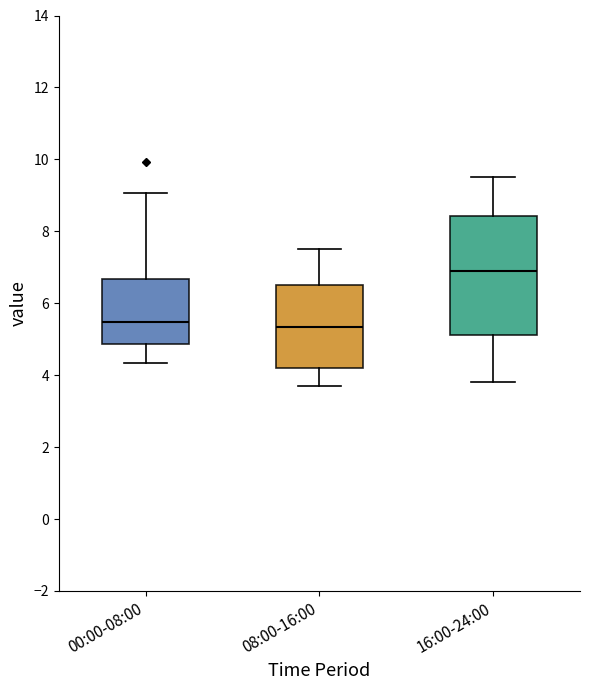

Reading left to right, transcribe this box plot: for each box, give where its median line is, the range the box spans, and where its two whiskers end, as read against the y-axis. The values are not printed on the chart, so give them approximately, as read against the axis.

00:00-08:00: median 5.4, box 4.8 to 6.6, whiskers 4.4 to 9.0
08:00-16:00: median 5.4, box 4.2 to 6.6, whiskers 3.8 to 7.6
16:00-24:00: median 7.0, box 5.2 to 8.4, whiskers 3.8 to 9.6